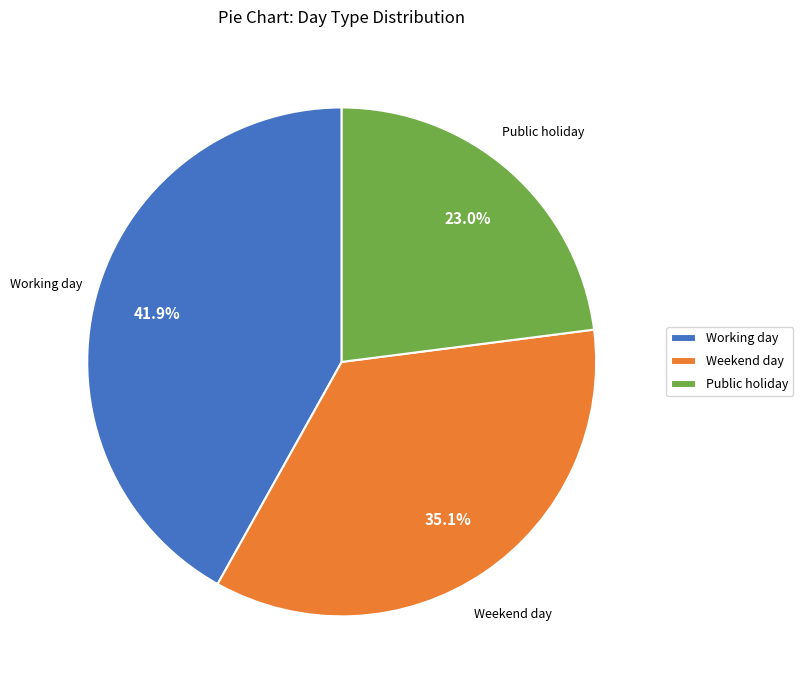

Approximately how many times larger is the value at Public holiday compared to Working day?

0.5